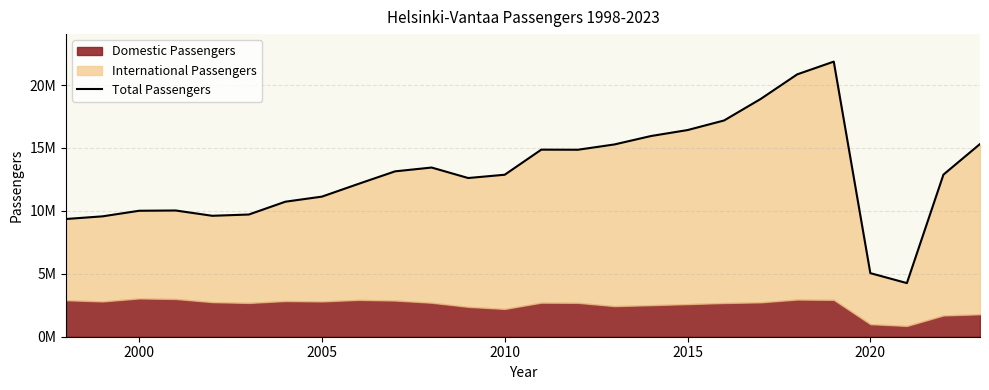

How many lines are shown in the chart?

1